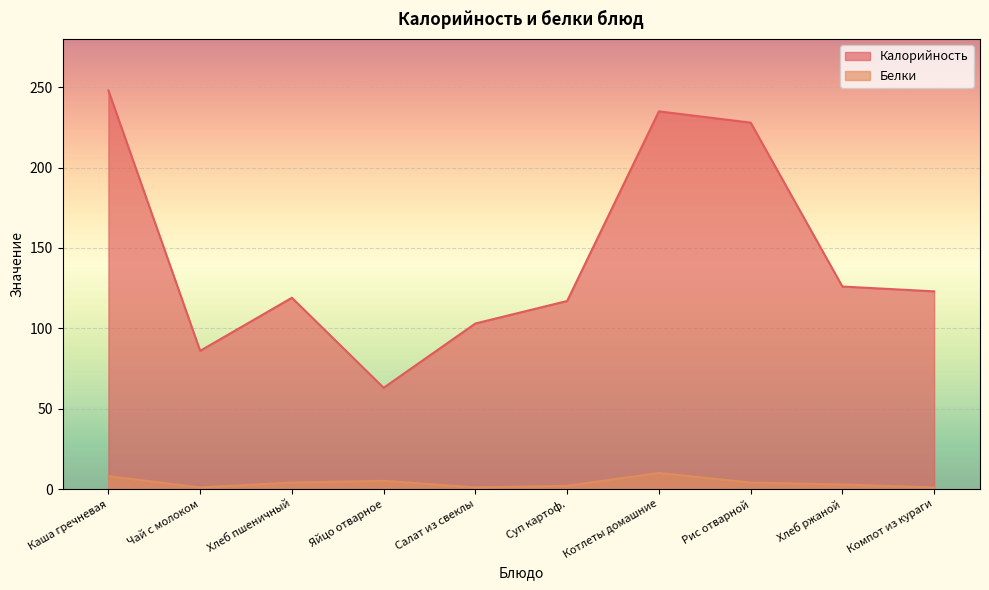

What is the label of the 3rd point from the left?

Хлеб пшеничный